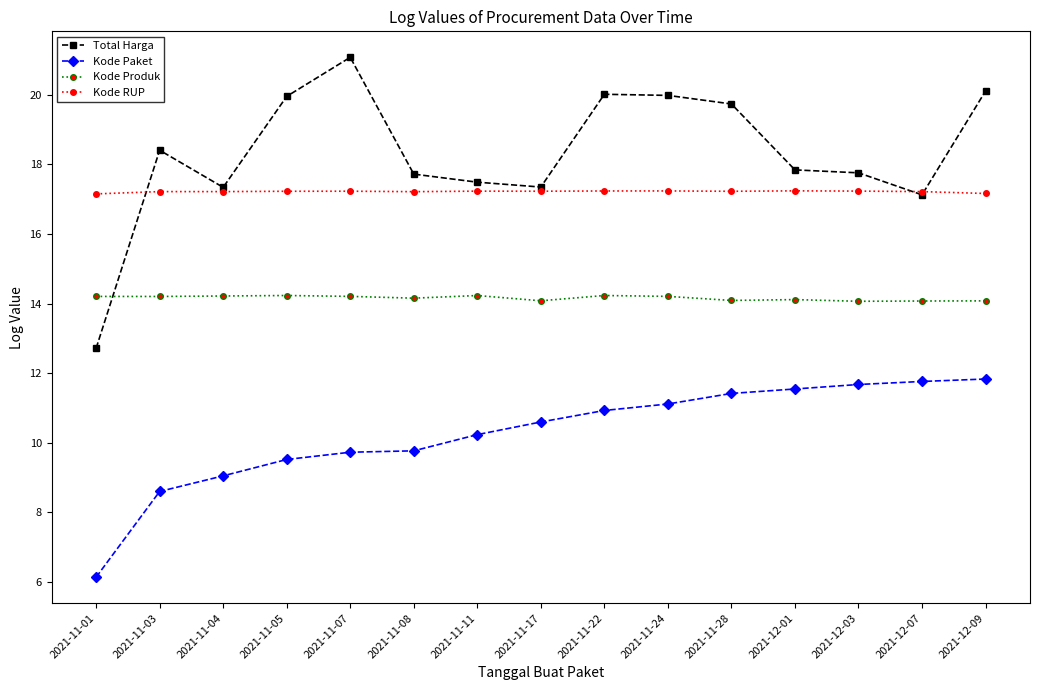

The Kode RUP series shows 5.6 at 2021-11-17. True or false?

False